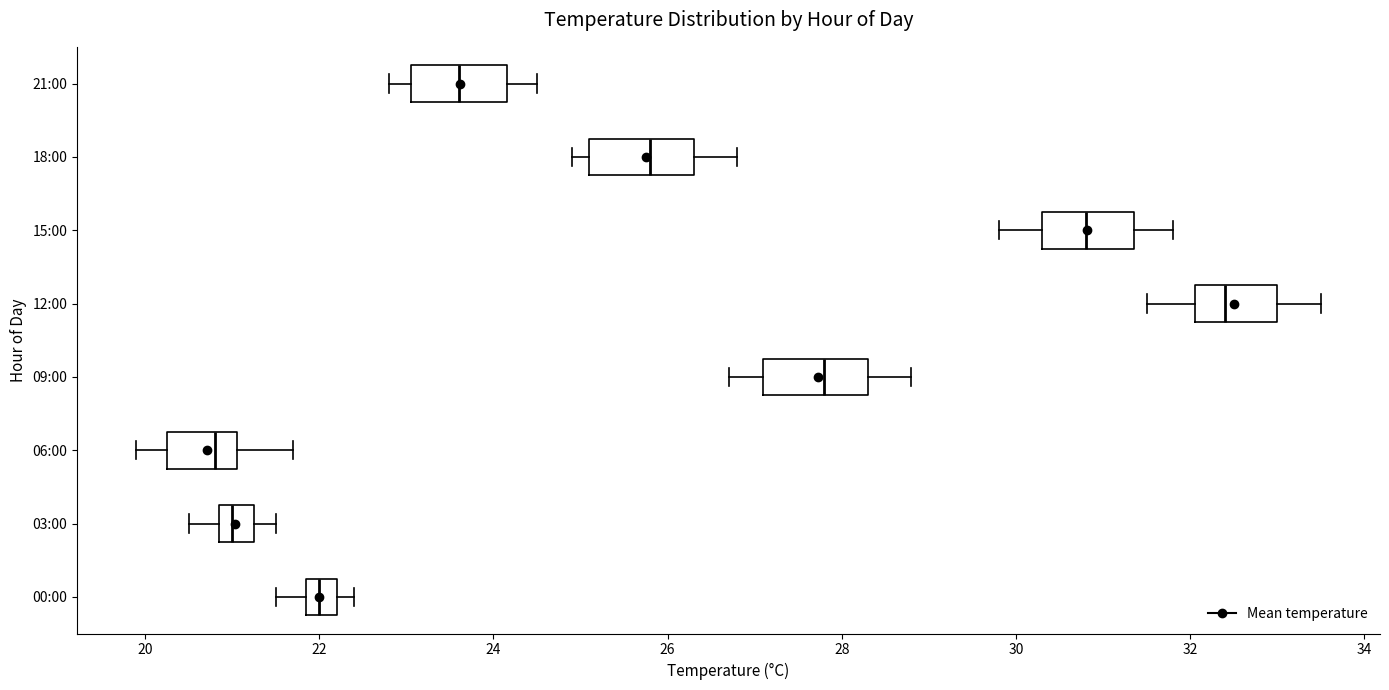

Reading bottom to top, transcribe this box plot: for each box, give where its median line is, the range the box spans, and where its two whiskers end, as read against the x-axis. The values are not printed on the chart, so give them approximately, as read against the axis.

00:00: median 22.0, box 21.8 to 22.2, whiskers 21.6 to 22.4
03:00: median 21.0, box 20.8 to 21.2, whiskers 20.6 to 21.6
06:00: median 20.8, box 20.2 to 21.0, whiskers 20.0 to 21.8
09:00: median 27.8, box 27.2 to 28.4, whiskers 26.8 to 28.8
12:00: median 32.4, box 32.0 to 33.0, whiskers 31.6 to 33.6
15:00: median 30.8, box 30.4 to 31.4, whiskers 29.8 to 31.8
18:00: median 25.8, box 25.2 to 26.4, whiskers 25.0 to 26.8
21:00: median 23.6, box 23.0 to 24.2, whiskers 22.8 to 24.6